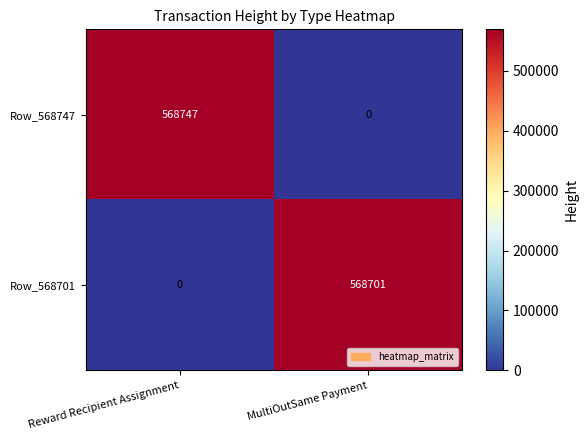

What is the approximate value of Row_568747 at Reward Recipient Assignment, to the nearest 100?

568700